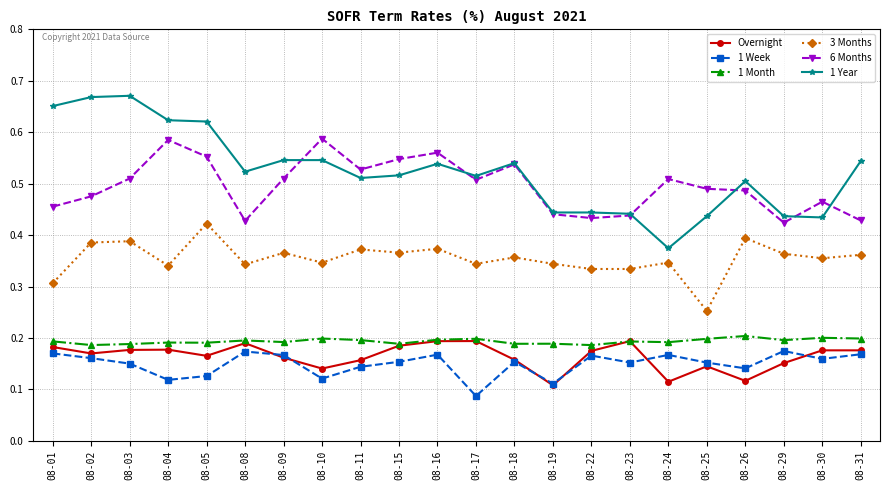

Which category has the lowest value in the 1 Year series?

08-24